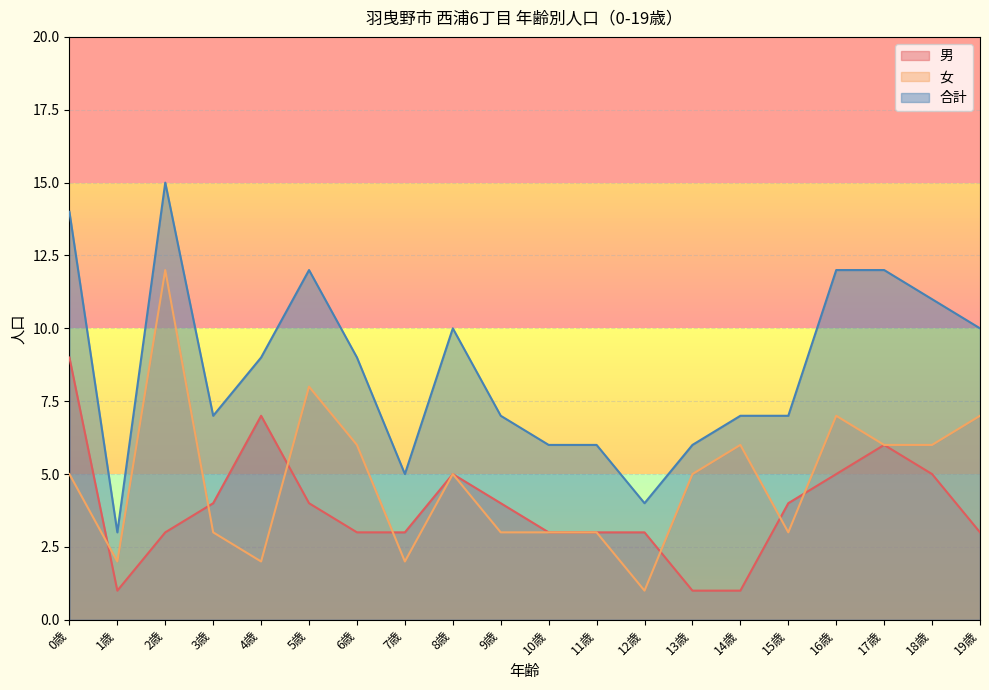

What is the difference between the second highest and second lowest values in the 合計 series?

10